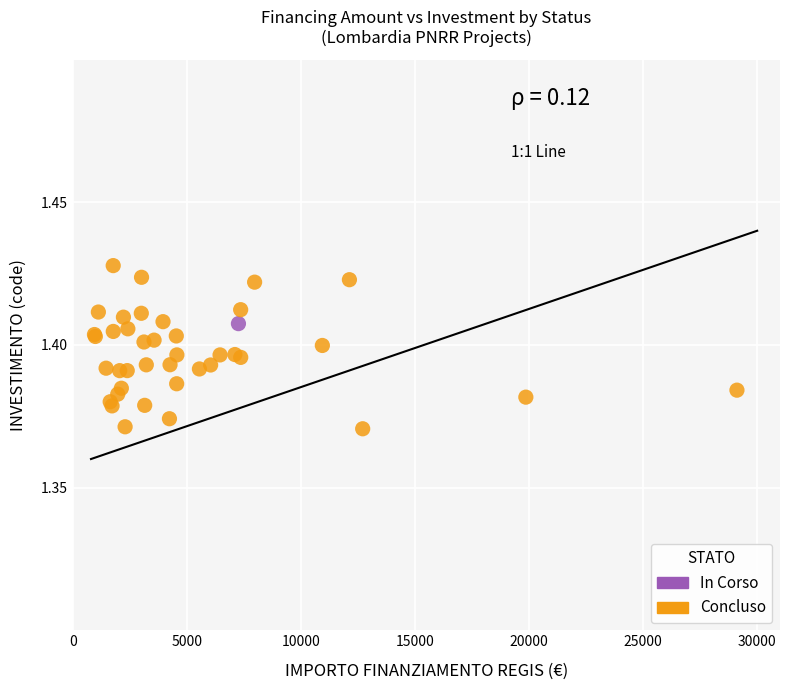

What are all the series names shown in the legend?

In Corso, Concluso